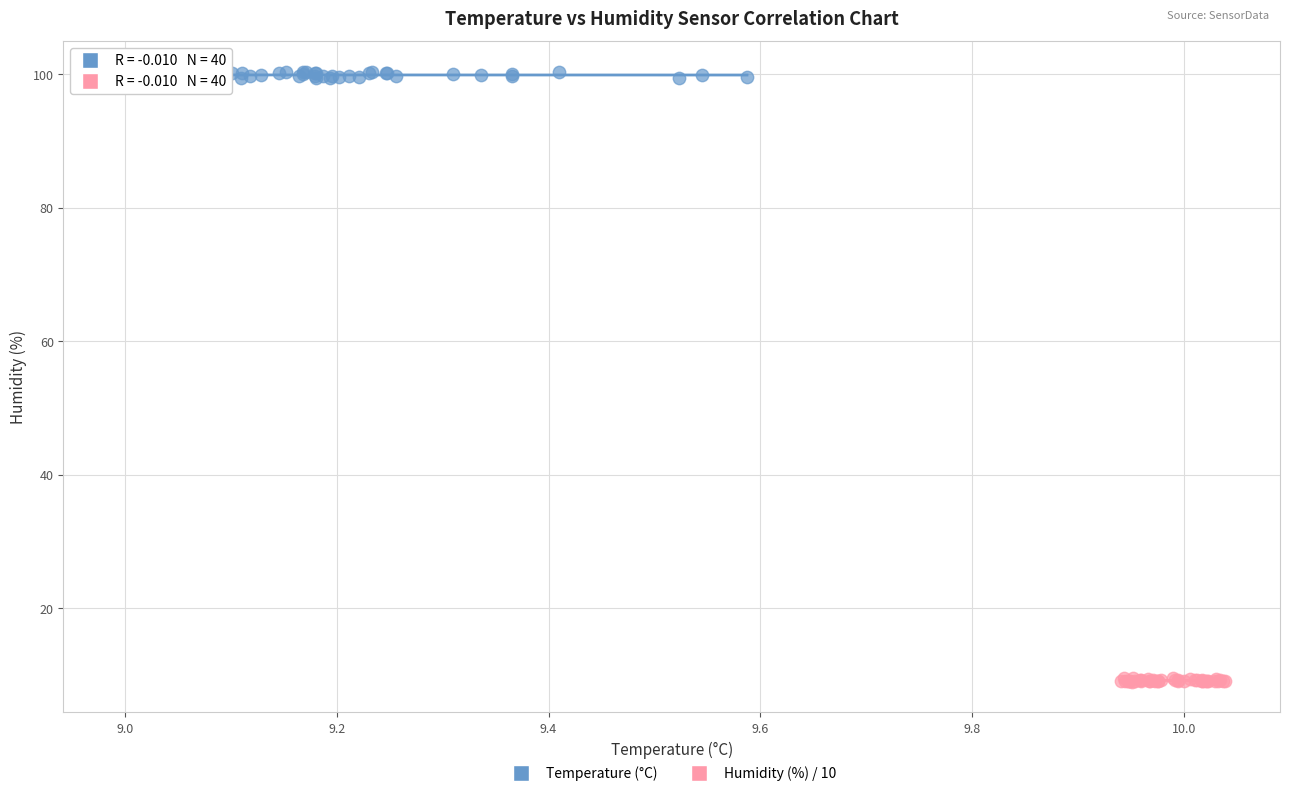

Which series reaches the minimum Y coordinate?

Humidity (%) / 10